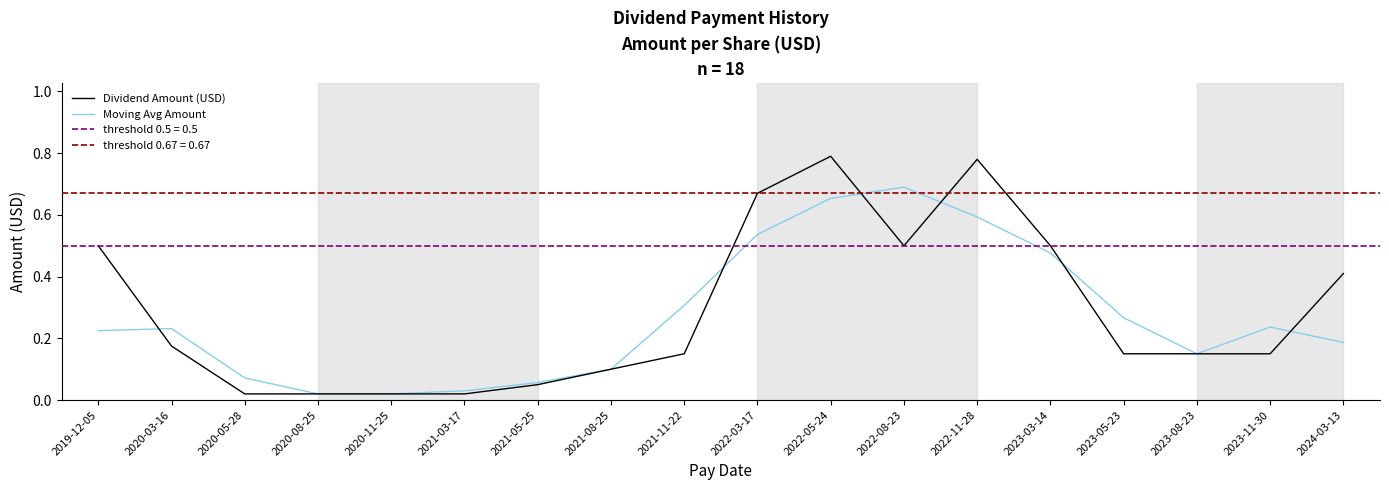

What is the greatest value displayed?

0.8